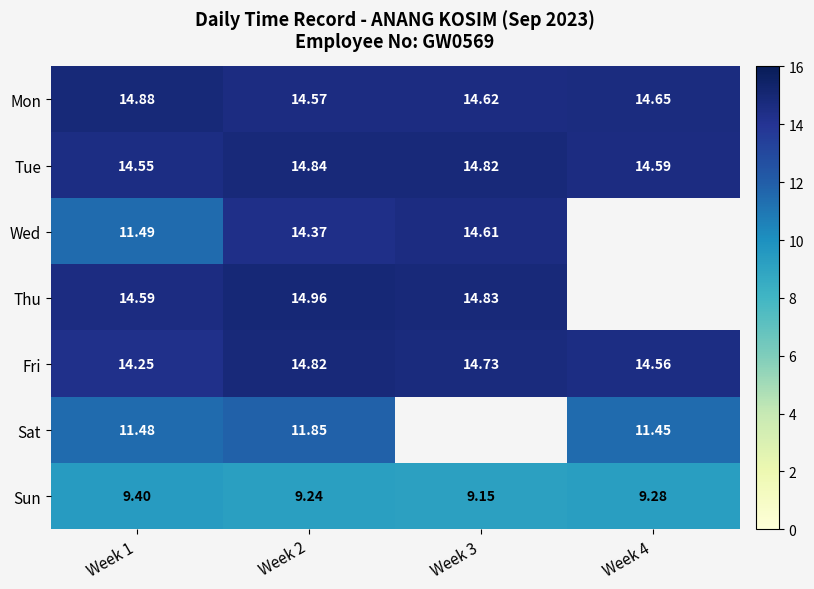

At Week 2, list the series in order from smallest to largest.

Sun, Sat, Wed, Mon, Fri, Tue, Thu